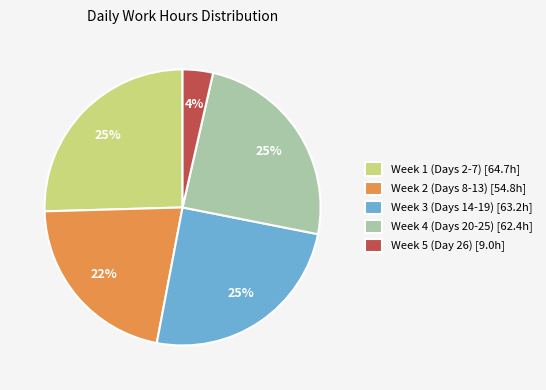

Combined, do Week 2 (Days 8-13) [54.8h] and Week 3 (Days 14-19) [63.2h] account for over 50%?

No